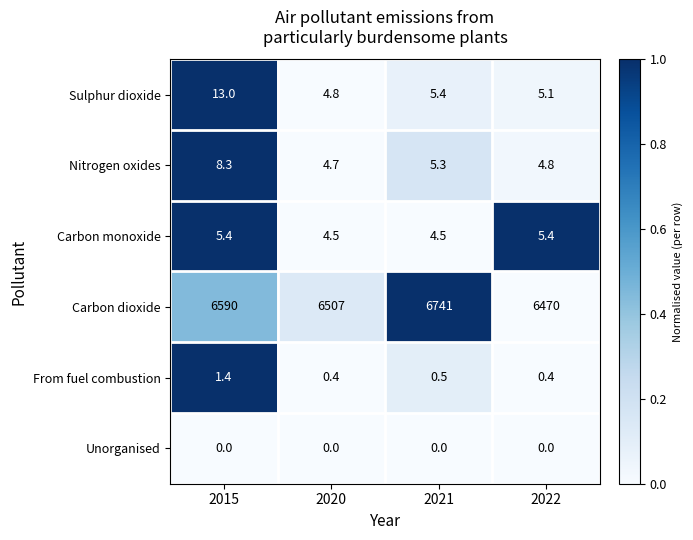

What is the difference between the highest and lowest values at 2022?

6470.0